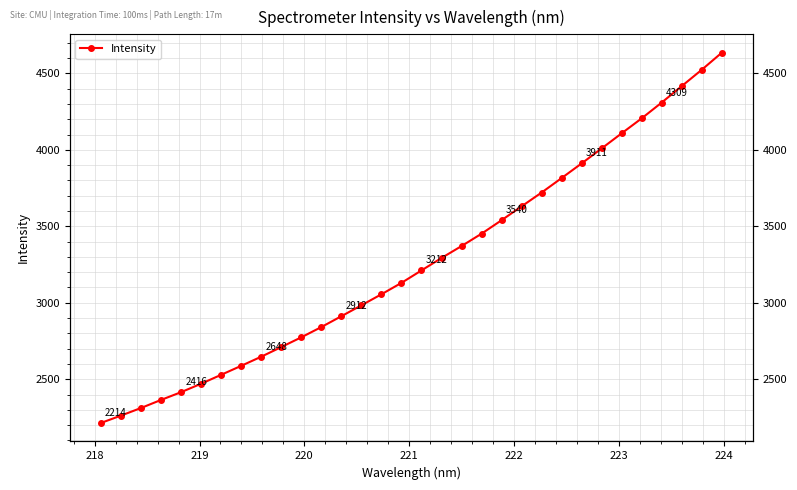

What is the value of the 14th point from the left?

2983.6